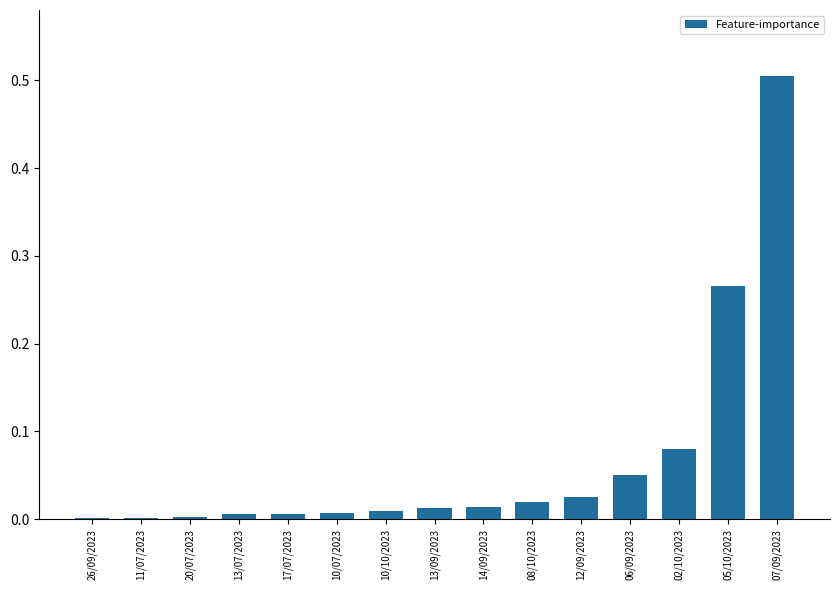

True or false: the data shows 0.0 at 20/07/2023.

True